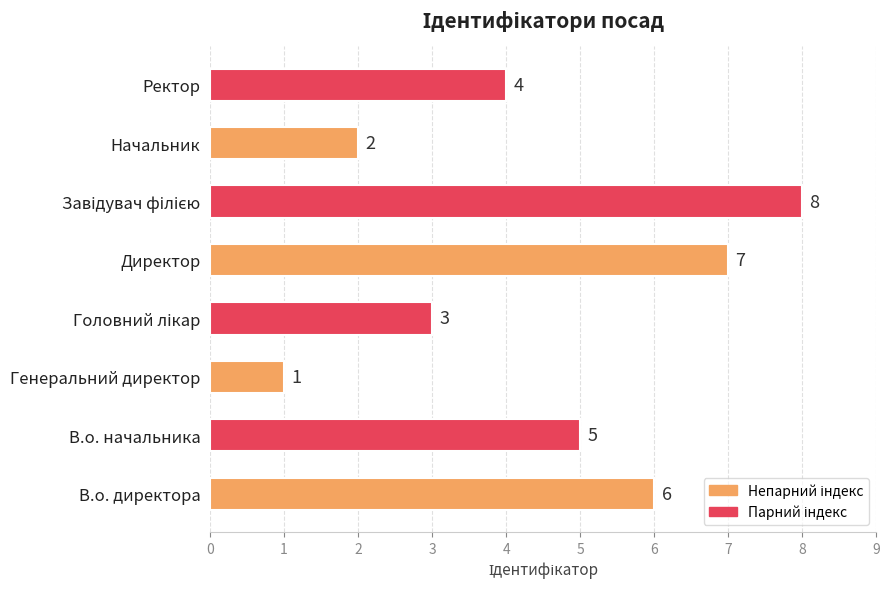

How many series are shown in this chart?

1